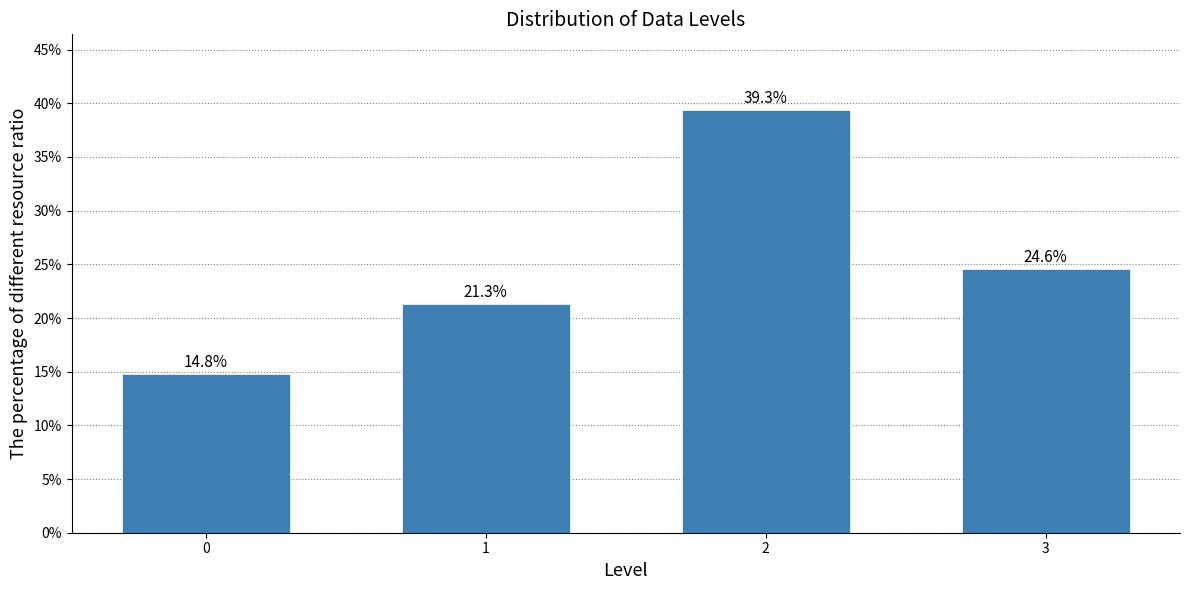

Reading left to right, transcribe all the data shown in this chart.

14.8	21.3	39.3	24.6